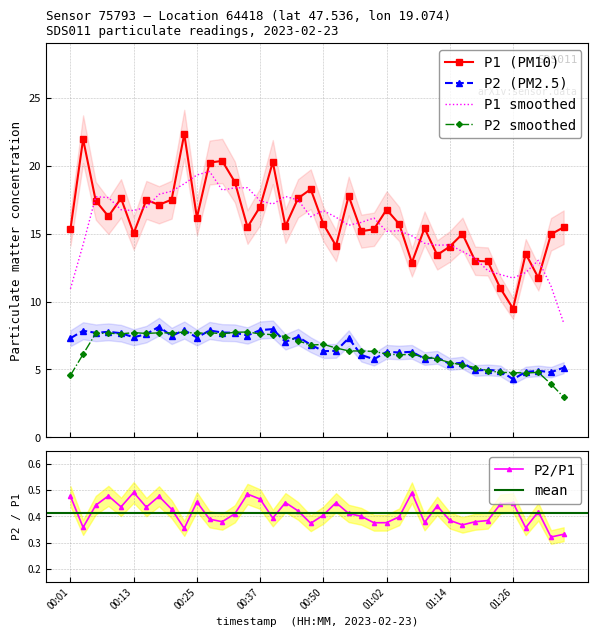

True or false: P1 and P2 cross at least once.

False